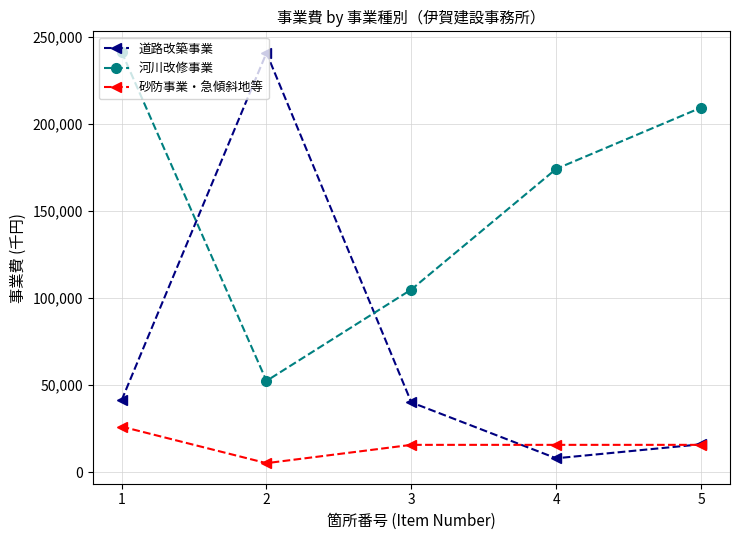

Between 2 and 5, which series saw the biggest shift?

道路改築事業